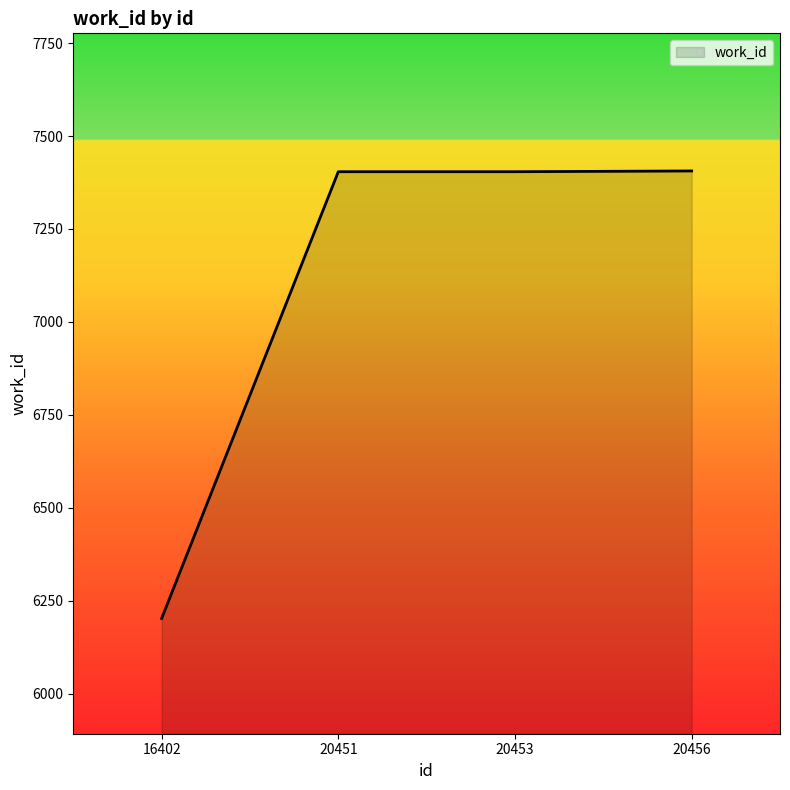

True or false: the data shows 6202 at 16402.

True